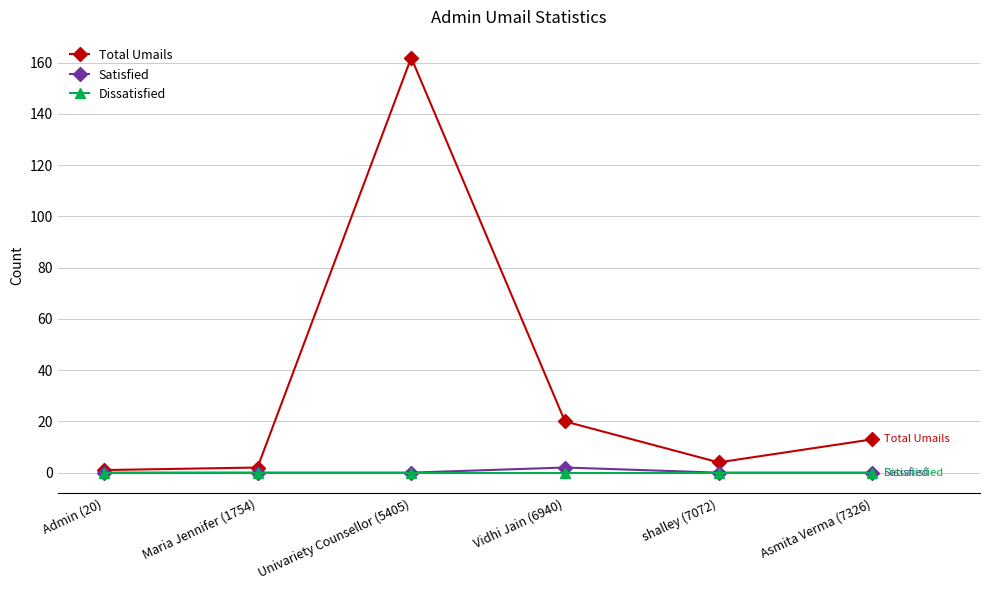

What position from the left is Asmita Verma (7326)?

6